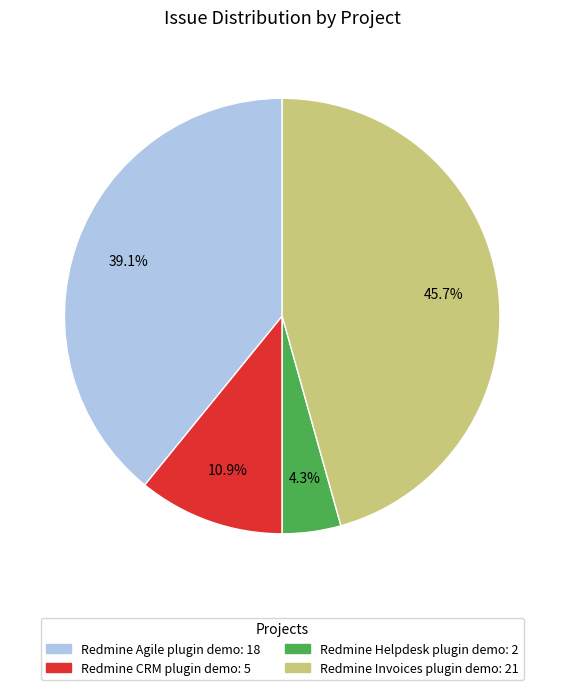

Does any single category account for the majority?

No